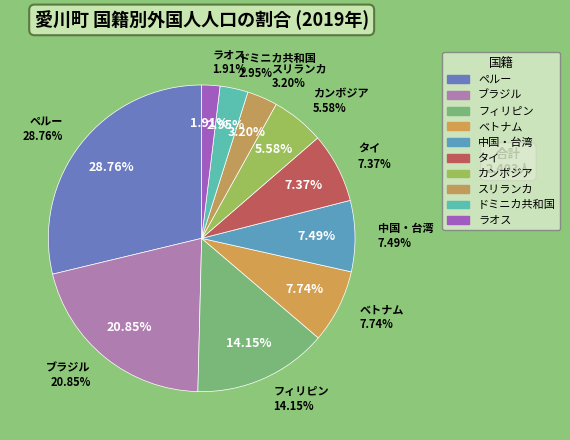

To the nearest percent, what is the combined percentage of カンボジア and フィリピン?

20%